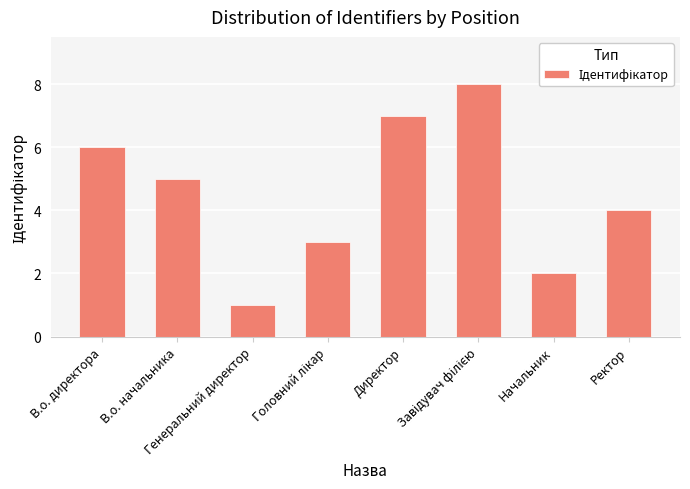

What is the minimum value shown in the chart?

1